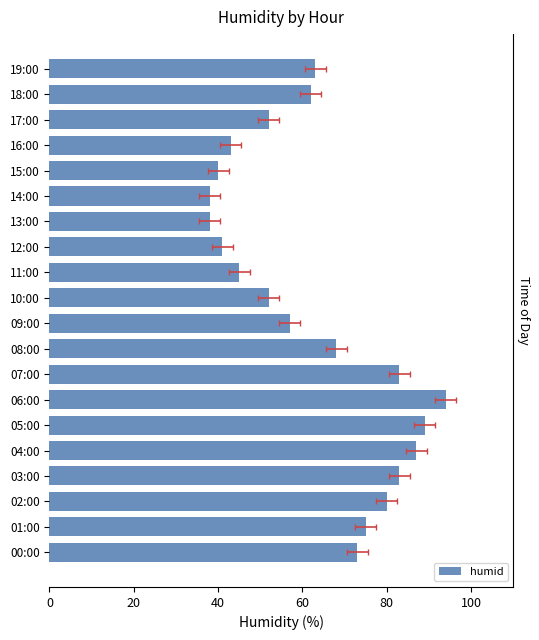

At which category does the chart reach its minimum across all series?

13:00